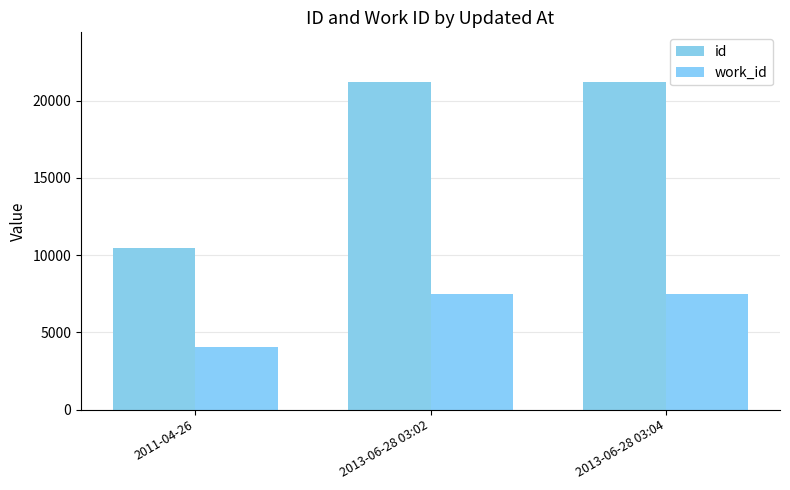

How many bars are there in each group?

2